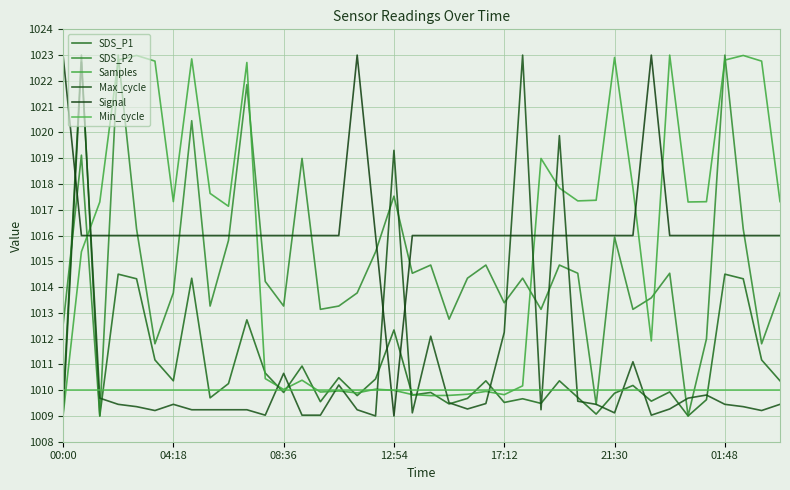

Does the chart have visible grid lines?

Yes